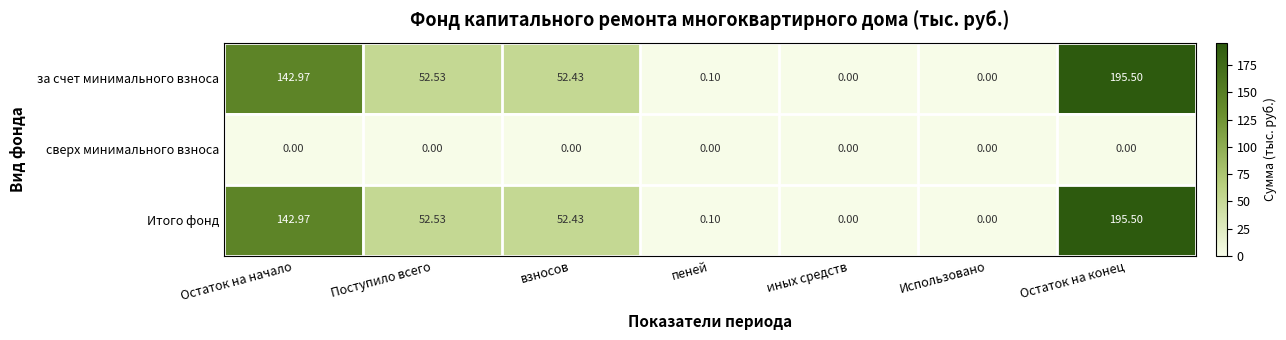

At which category does the chart reach its peak across all series?

Остаток на конец